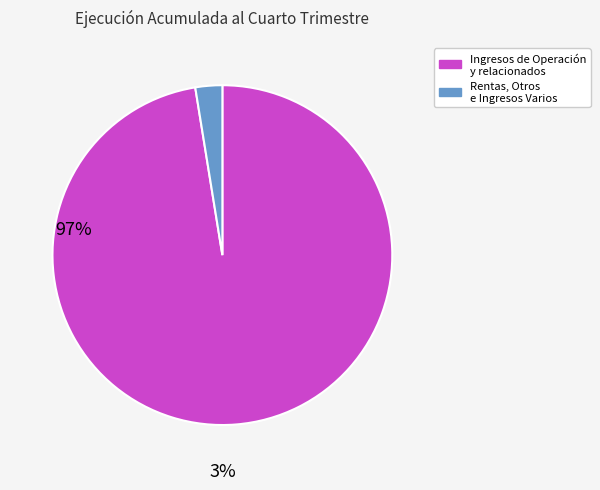

Which slice is the largest?

Ingresos de Operación y relacionados